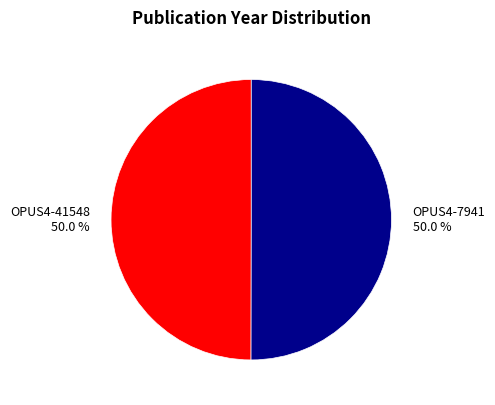

Approximately how many times larger is the value at OPUS4-7941 compared to OPUS4-41548?

1.0